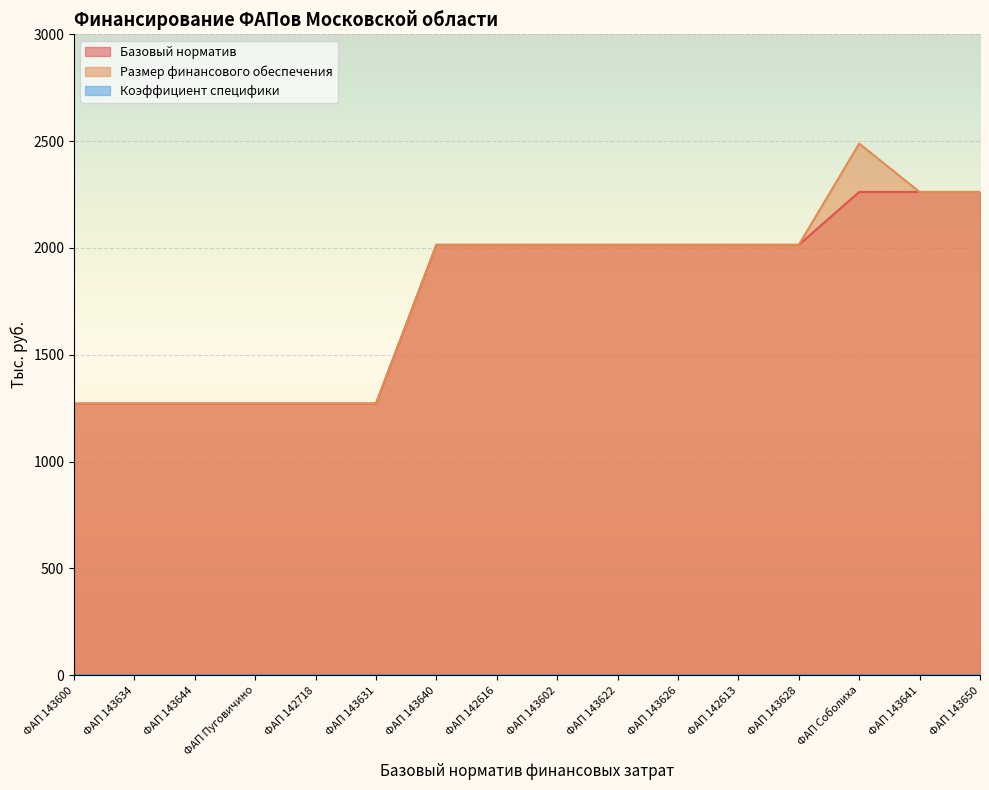

Read the Коэффициент специфики value at ФАП 143644.

1.0